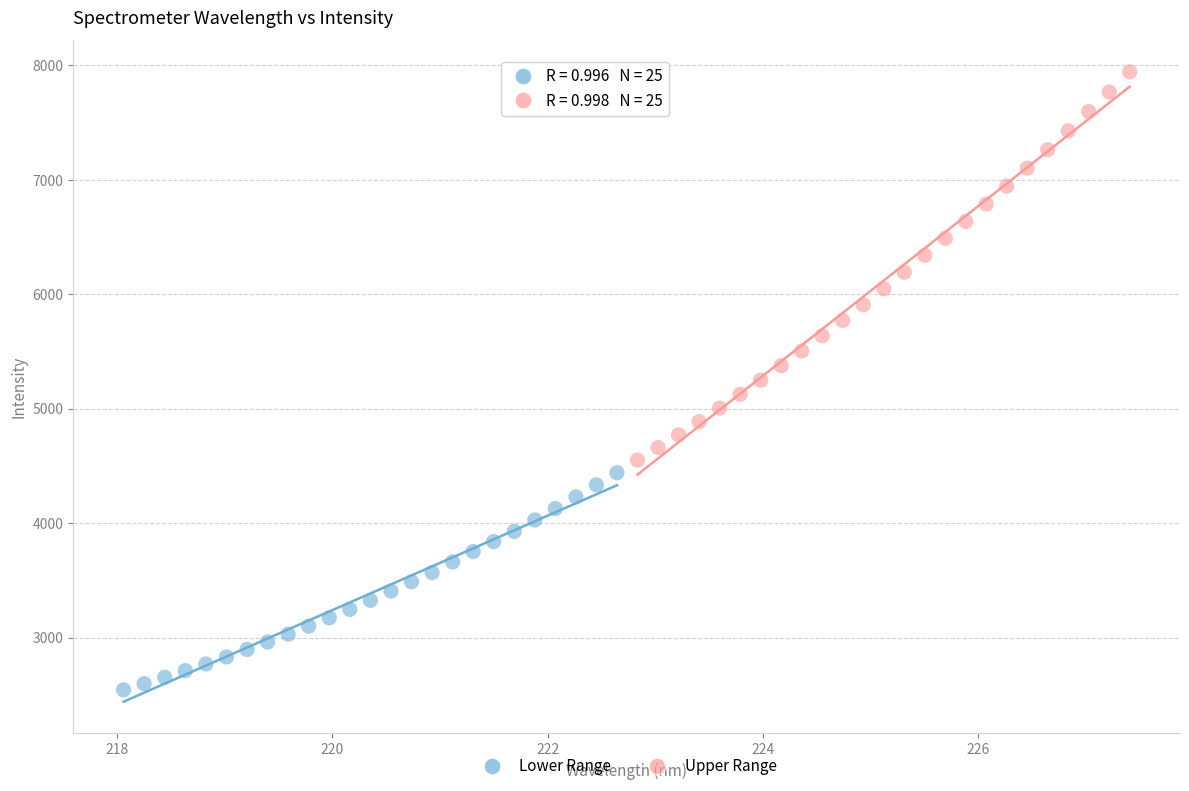

What are all the series names shown in the legend?

Lower Range, Upper Range